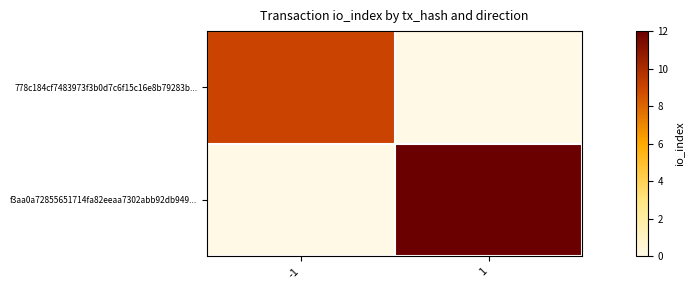

Which has a higher value, 1 or -1?

-1